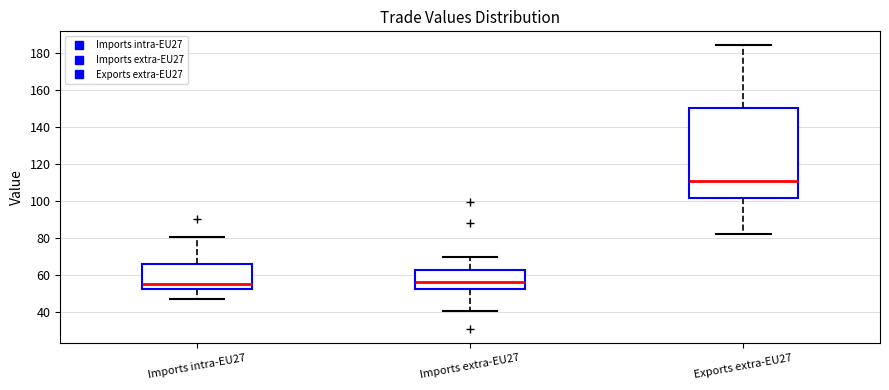

Reading left to right, transcribe this box plot: for each box, give where its median line is, the range the box spans, and where its two whiskers end, as read against the y-axis. The values are not printed on the chart, so give them approximately, as read against the axis.

Imports intra-EU27: median 56, box 52 to 66, whiskers 46 to 80
Imports extra-EU27: median 56, box 52 to 62, whiskers 40 to 70
Exports extra-EU27: median 110, box 102 to 150, whiskers 82 to 184